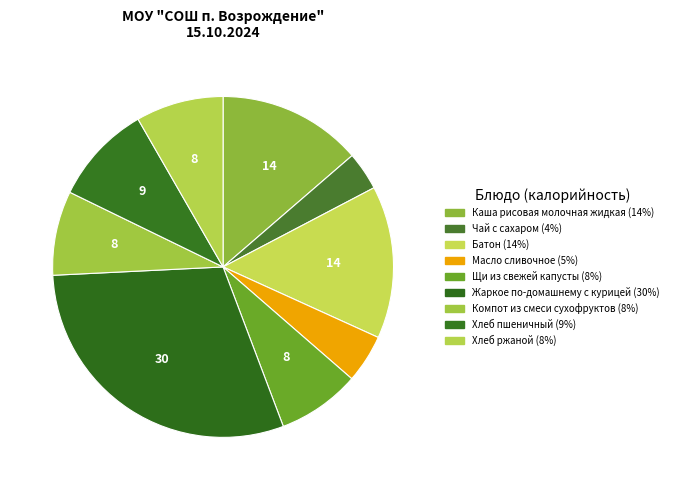

How many slices are in this pie chart?

9